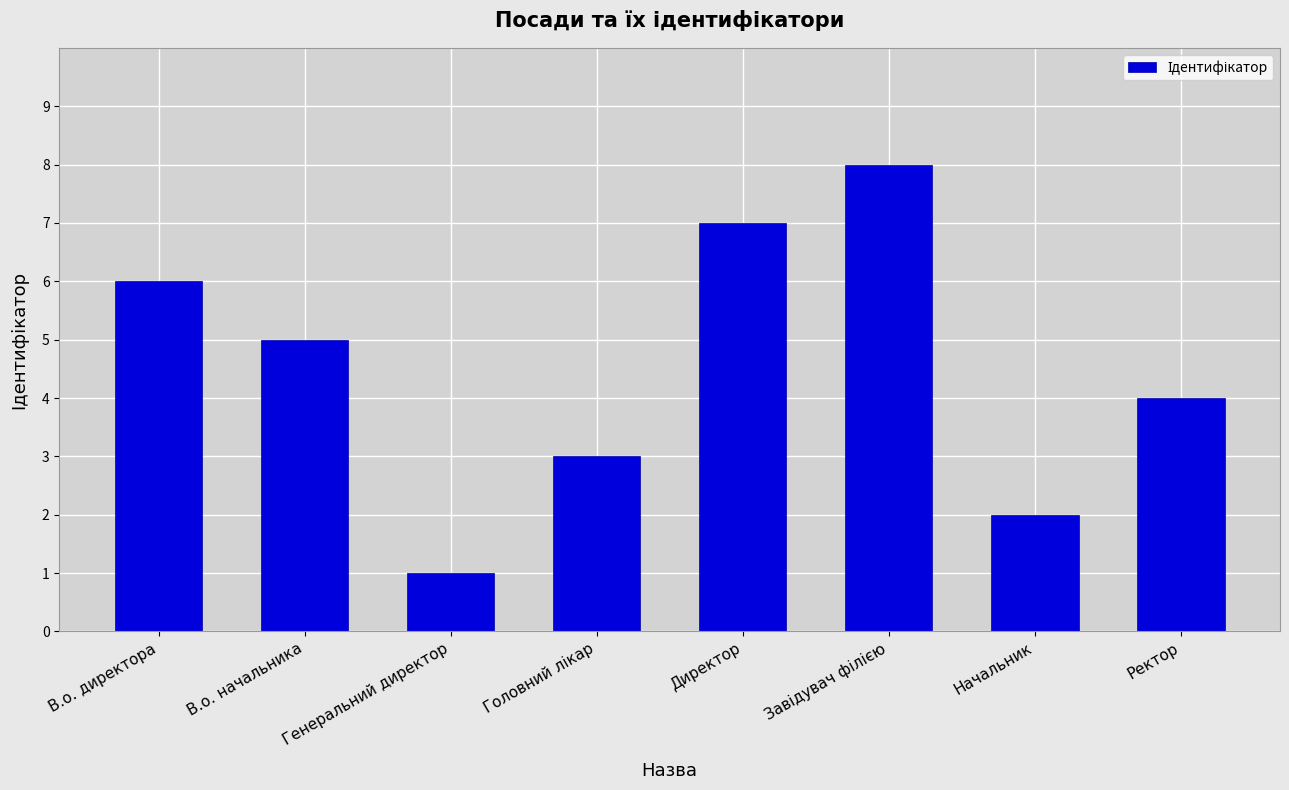

Count the values in the range 3 to 7.

5